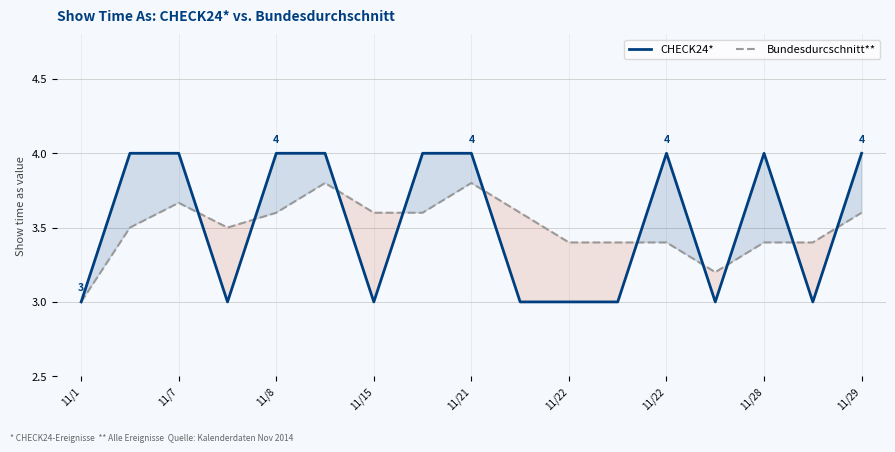

Is the value of Bundesdurcschnitt** at 11/21 greater than the value of CHECK24* at 9?

Yes